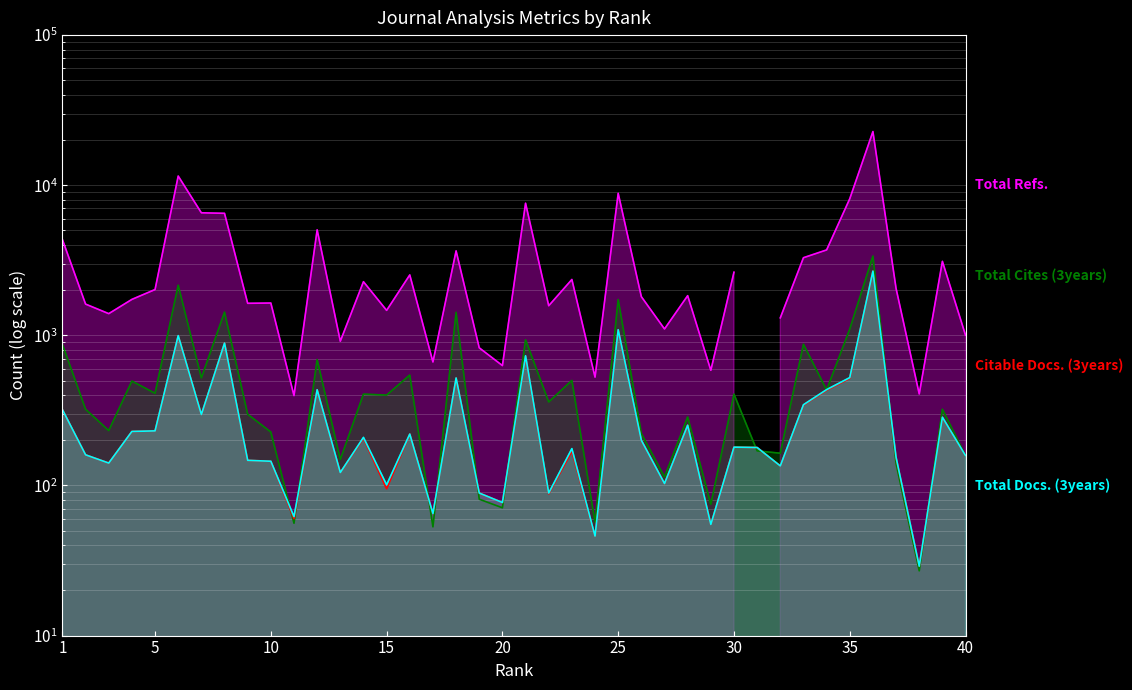

At which label is Total Docs. (3years) closest to 1353?

25